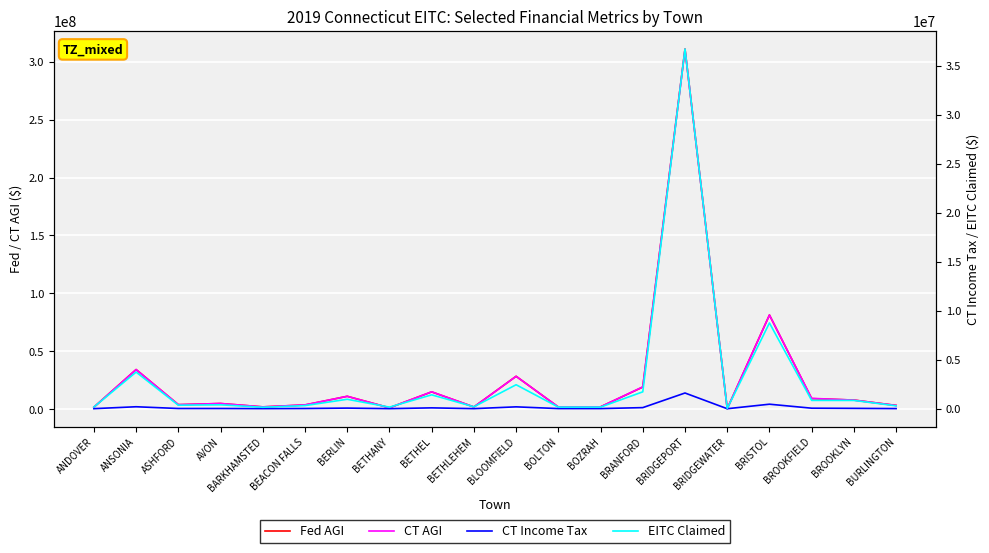

At which category is the sum across all series the highest?

BRIDGEPORT